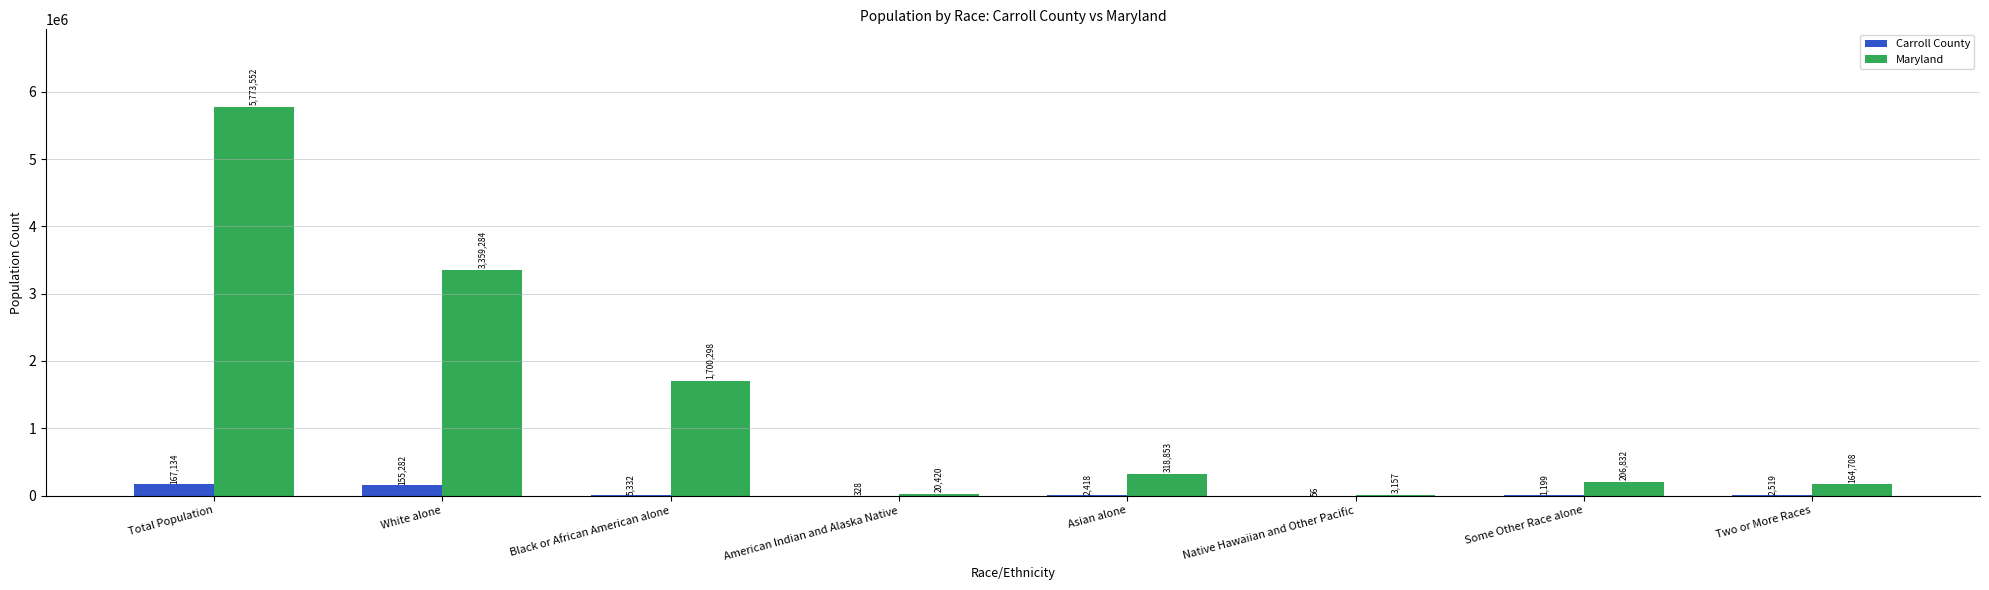

What is the sum of the Maryland values at Some Other Race alone and American Indian and Alaska Native?

227252